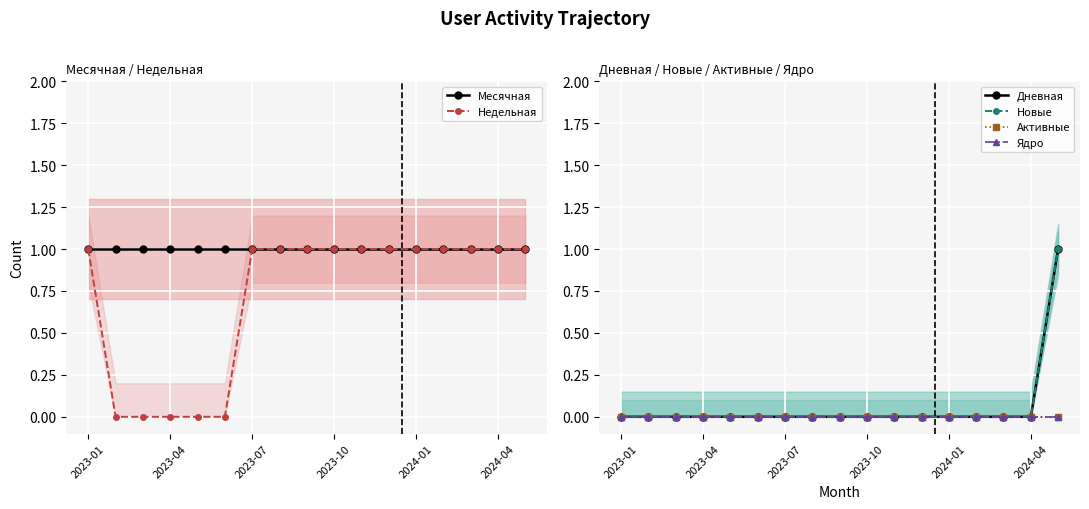

How many lines are shown in the chart?

6